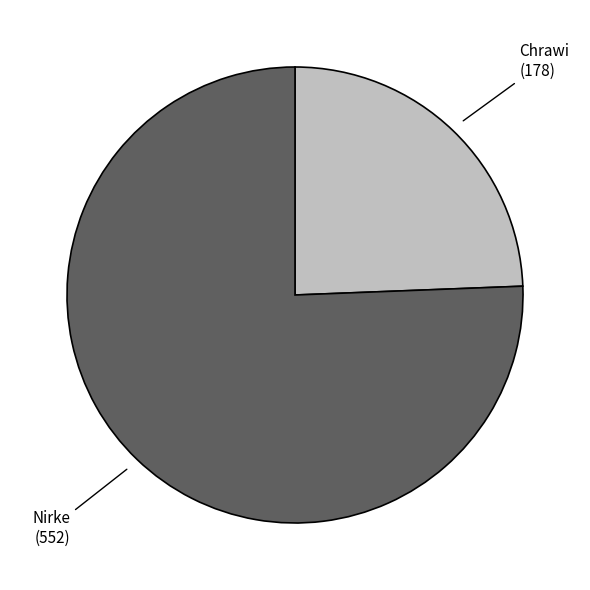

Combined, do Chrawi and Nirke account for over 50%?

Yes